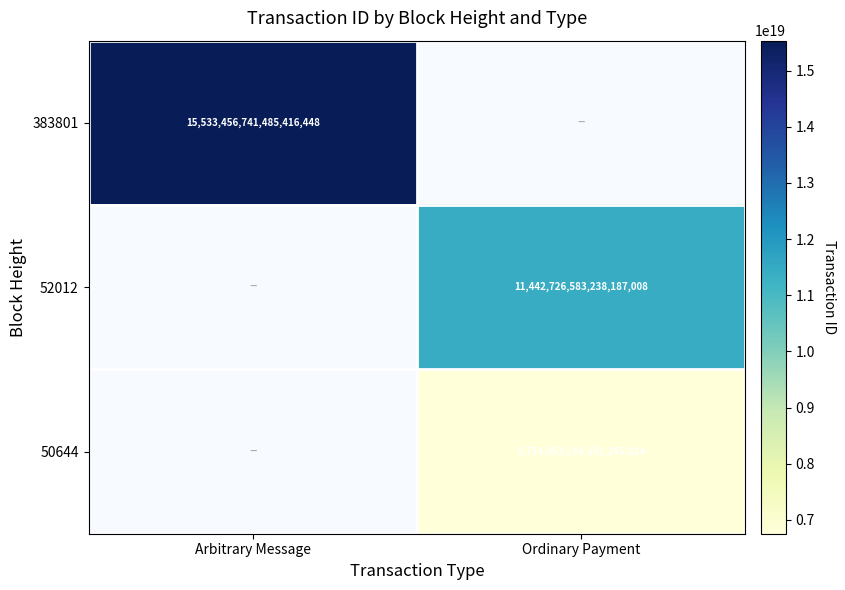

The 52012 series shows 7202803607585512448.0 at Ordinary Payment. True or false?

False